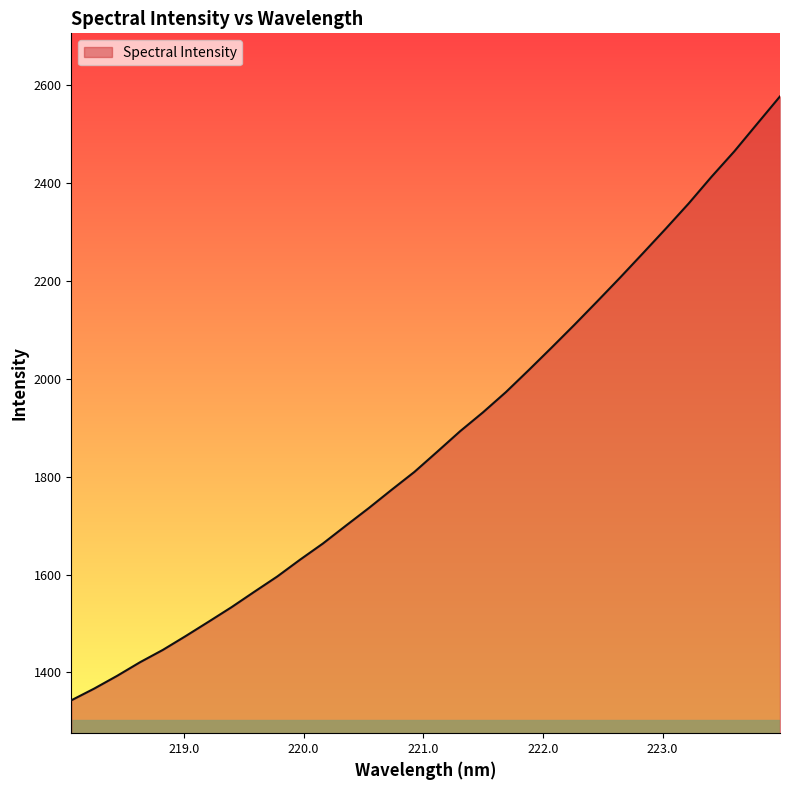

What is the smallest value displayed?

1343.2